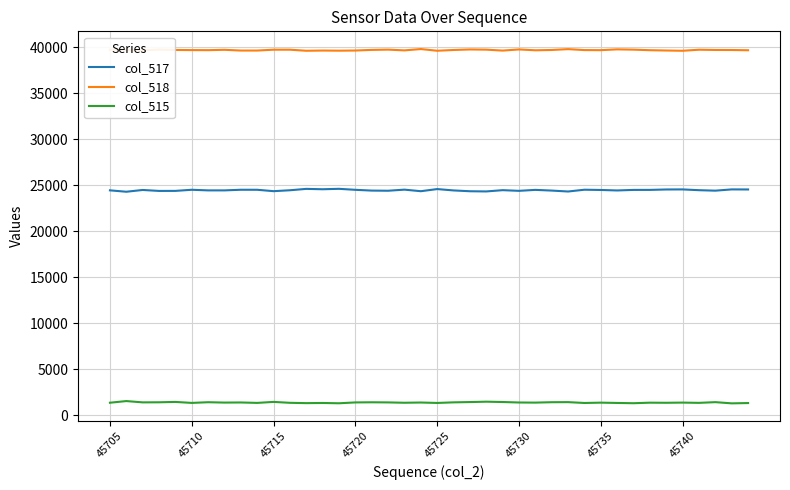

True or false: col_518 and col_517 cross at least once.

False